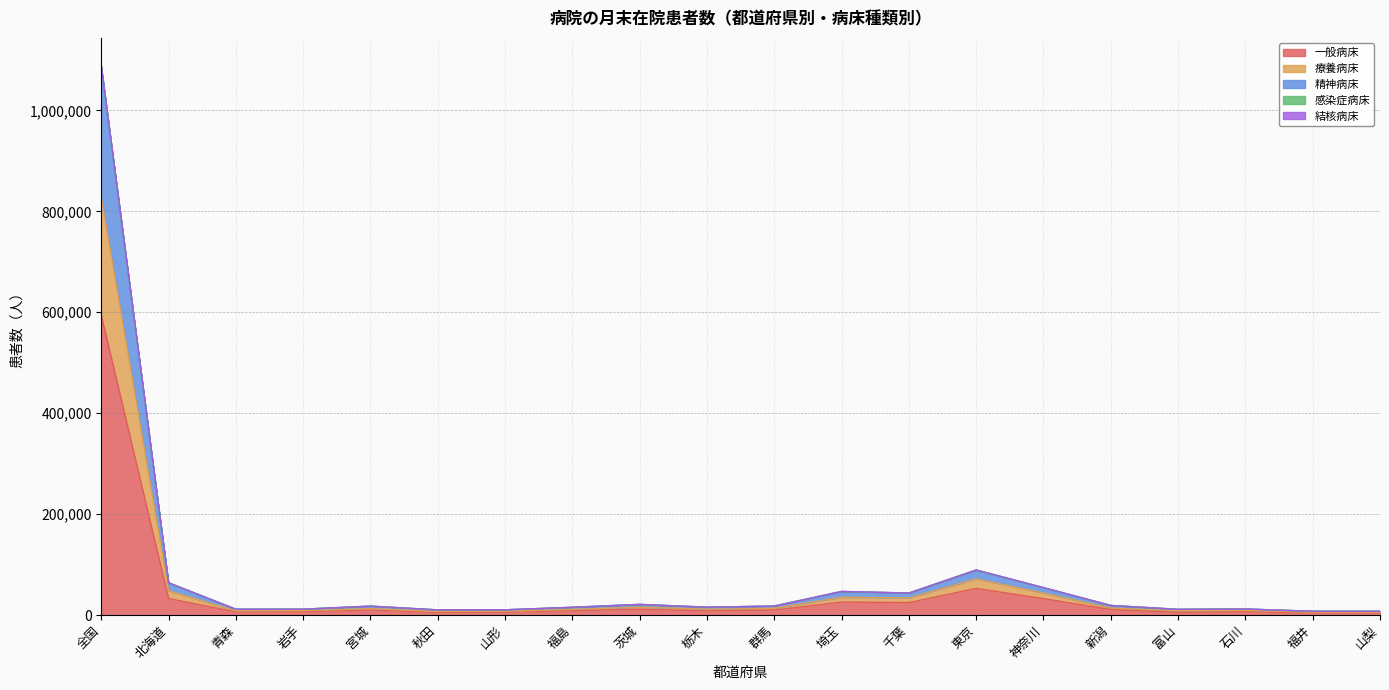

At which label does 結核病床 reach its minimum?

福井